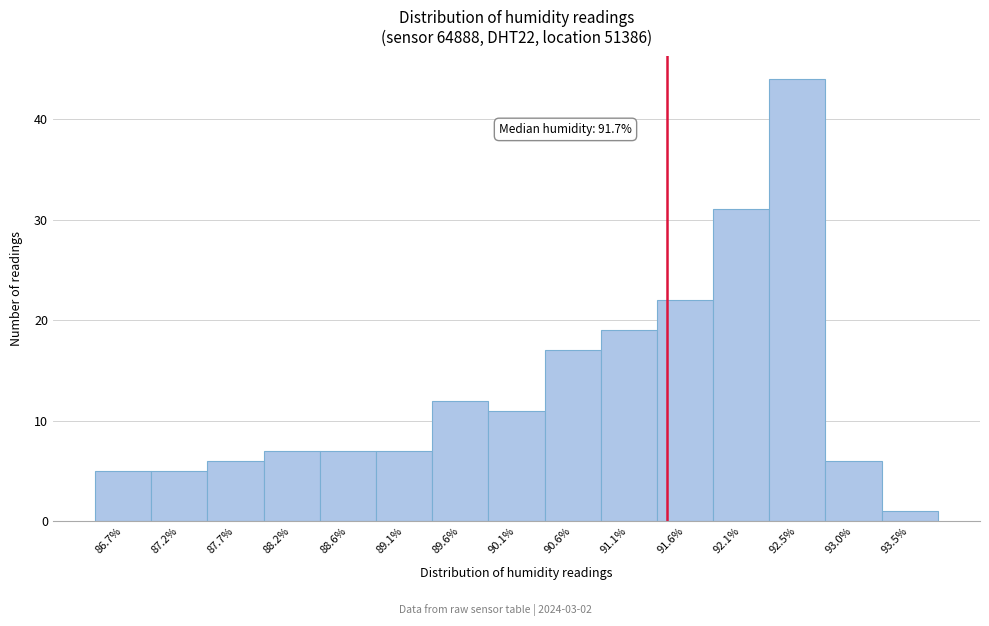

Reading right to left, extract all data points from this chart.

93.5%=1	93.0%=6	92.5%=44	92.1%=31	91.6%=22	91.1%=19	90.6%=17	90.1%=11	89.6%=12	89.1%=7	88.6%=7	88.2%=7	87.7%=6	87.2%=5	86.7%=5